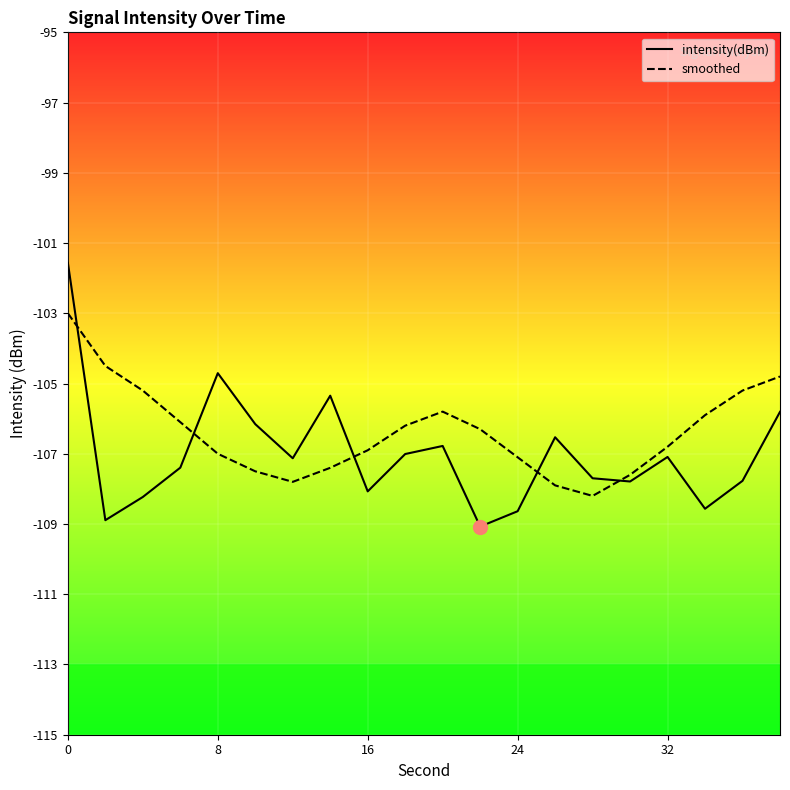

In smoothed, how many points are higher than both neighbors (excluding endpoints)?

1